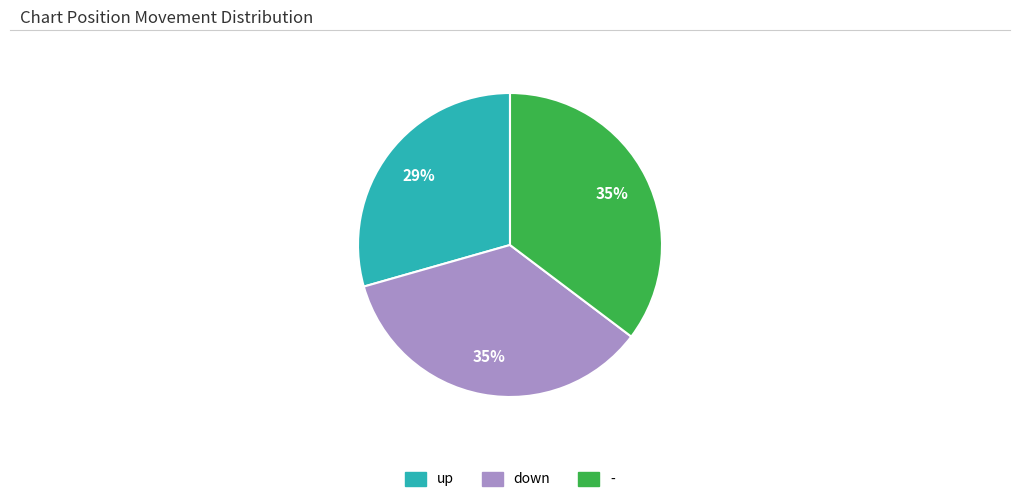

Which has a higher value, down or up?

down